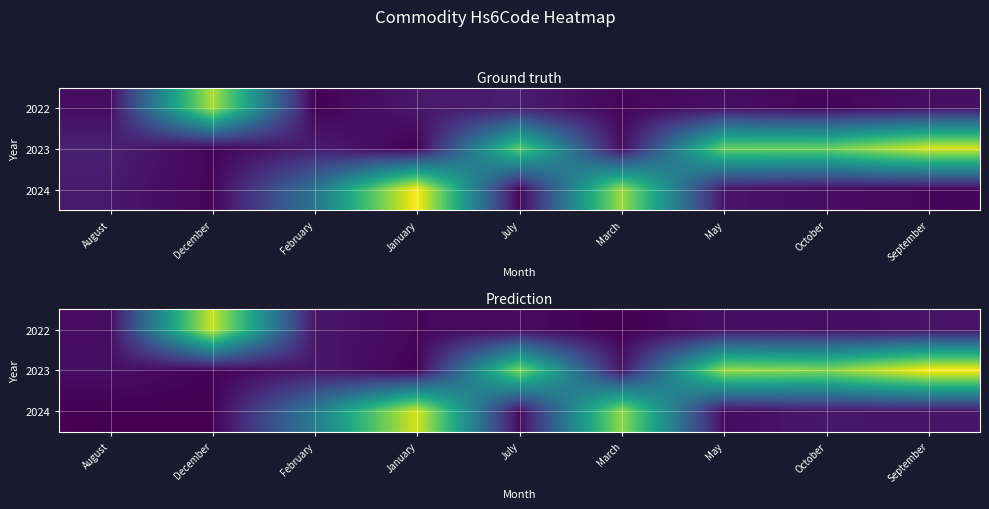

True or false: 2022 has a value of 241781.4 at August.

True